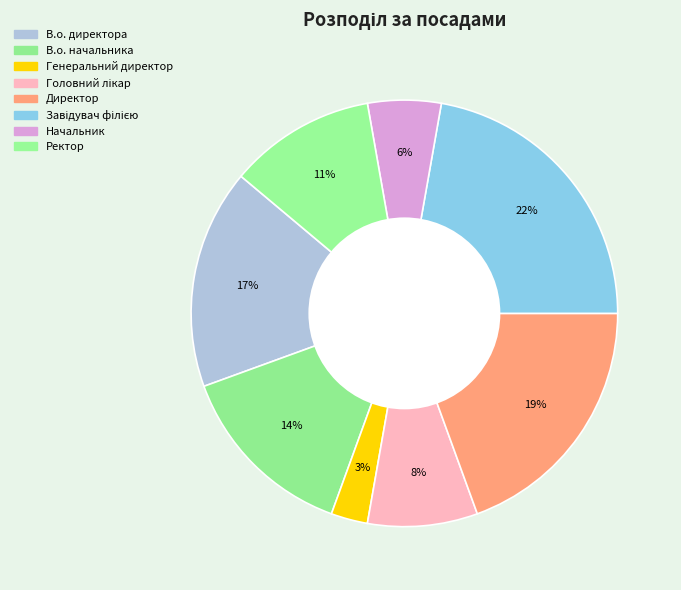

To the nearest percent, what is the combined percentage of В.о. начальника and Завідувач філією?

36%